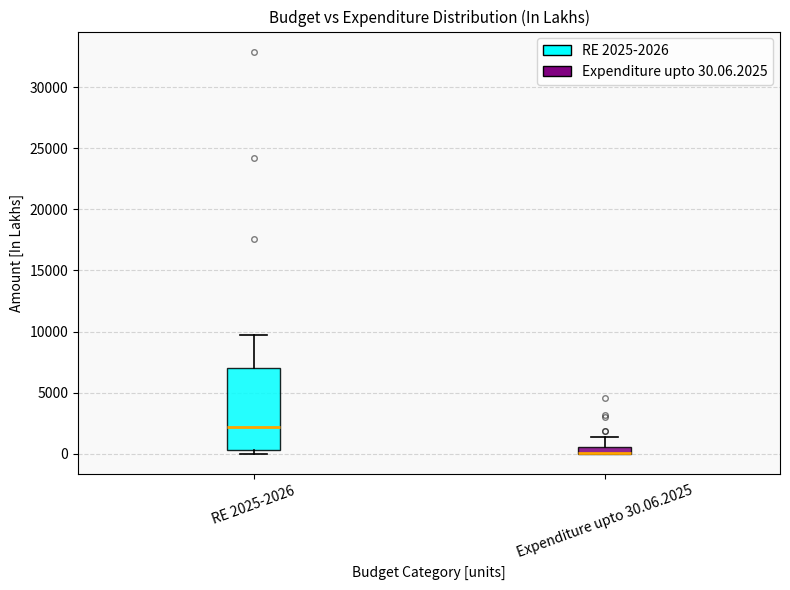

Which box is the tallest, from its lower edge to its upper edge?

RE 2025-2026